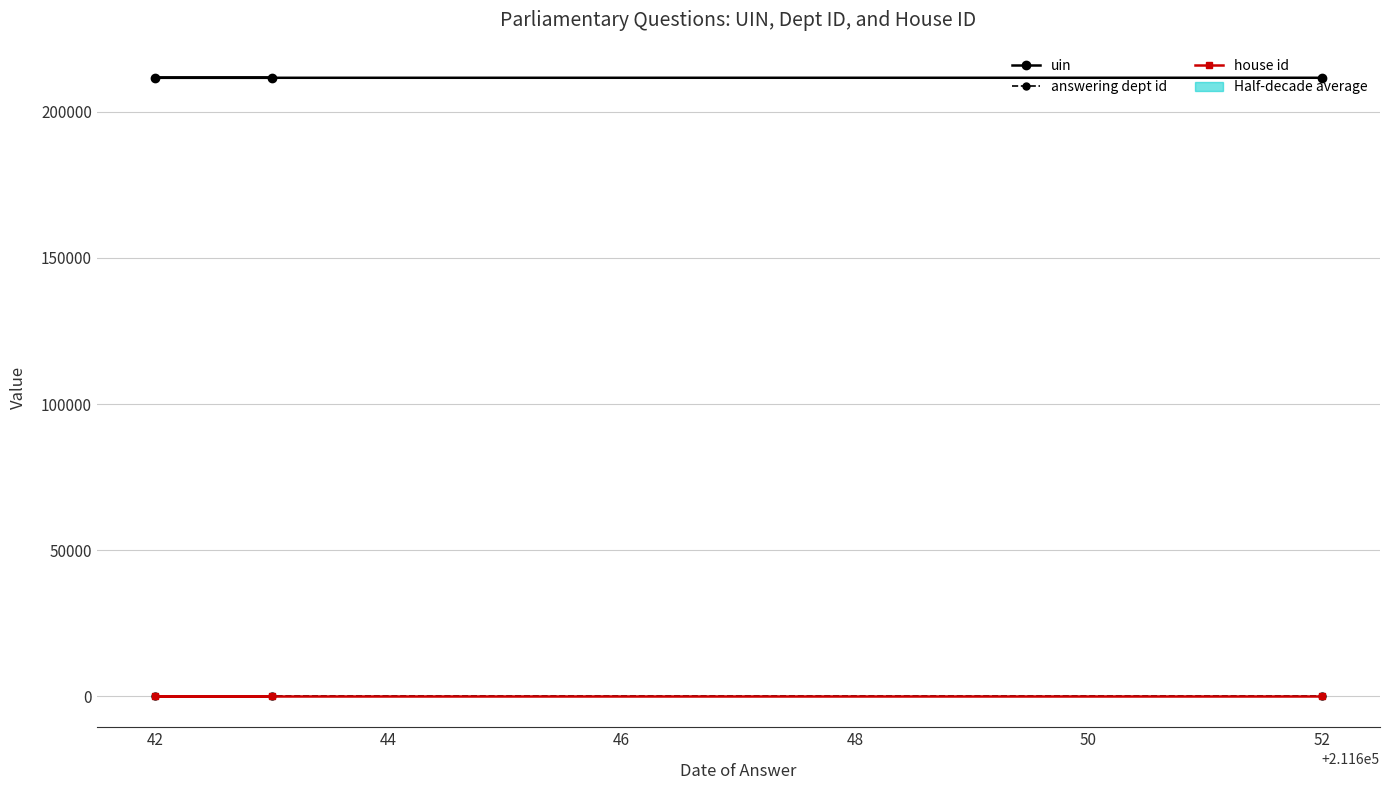

What is the lowest value of the uin series?

211642